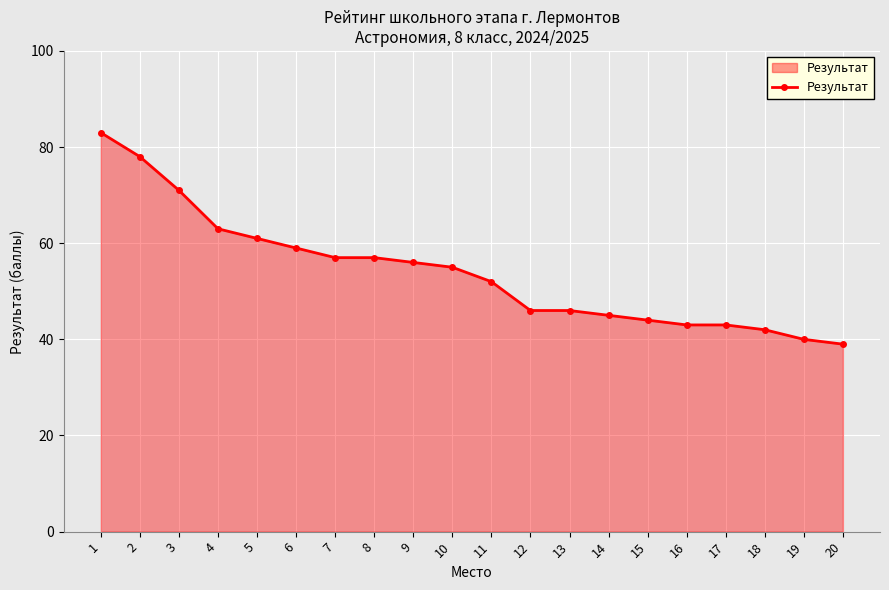

True or false: the data shows 16 at 14.

False